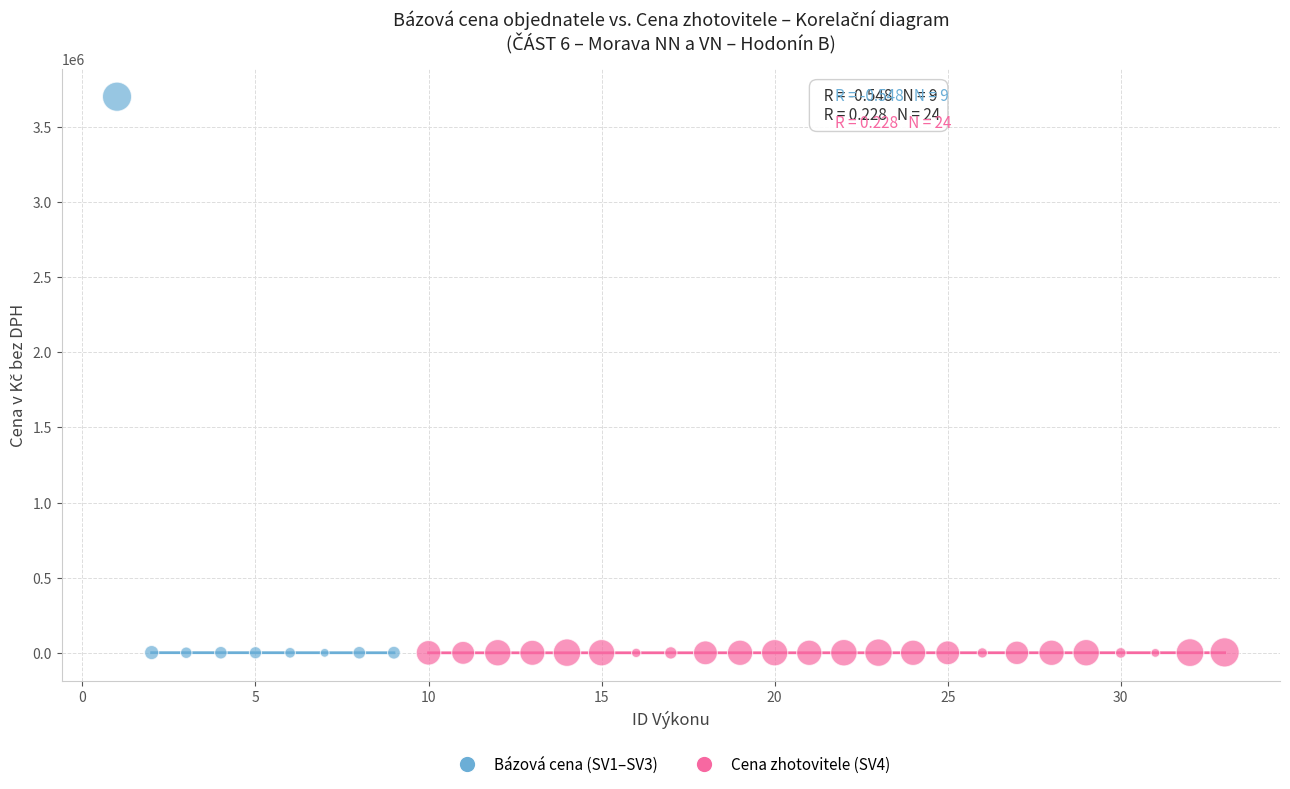

Which series contains the highest Y value?

Bázová cena (SV1–SV3)